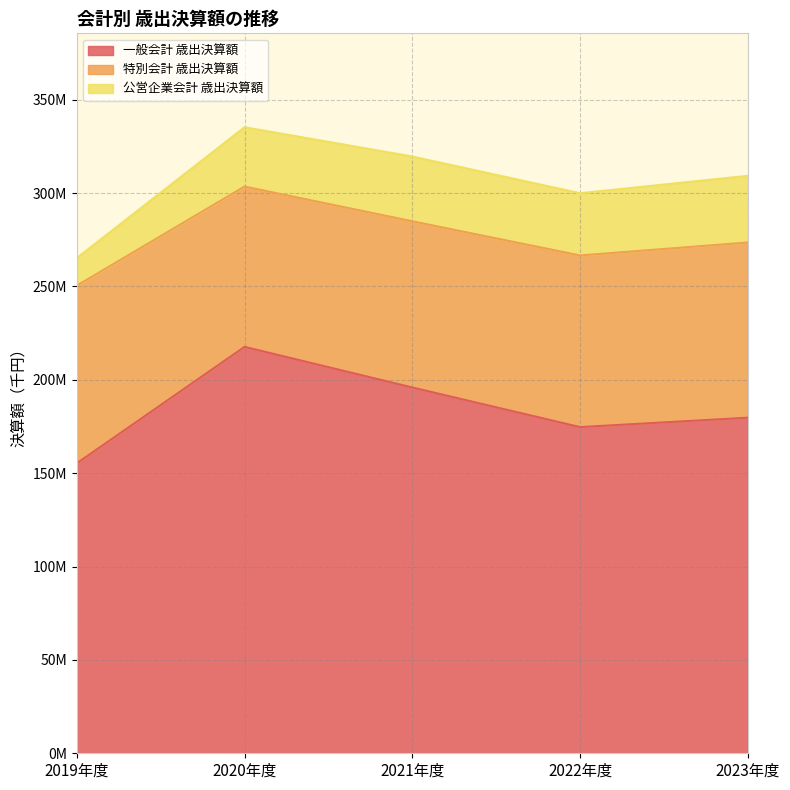

Which category has the highest value in the 一般会計 歳出決算額 series?

2020年度